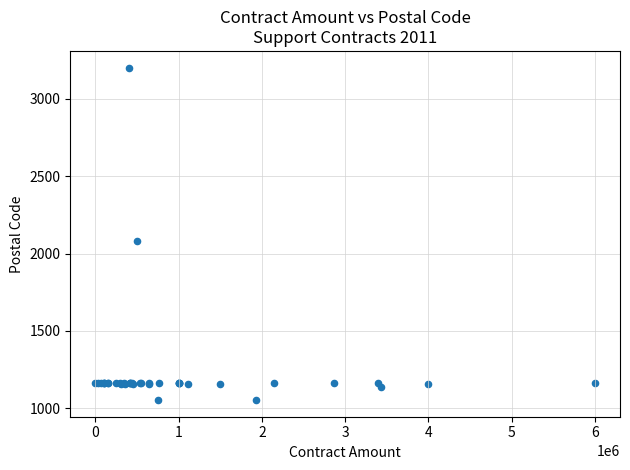

What Y value in the scatter plot is closest to 2127?

2083